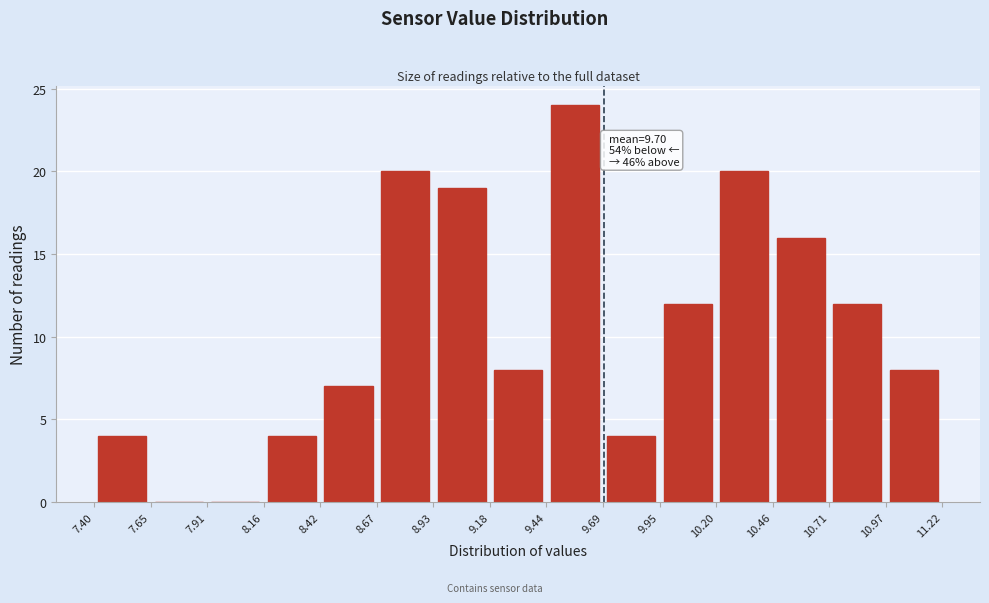

Which range on the x-axis has the tallest bar?

9.44 to 9.69